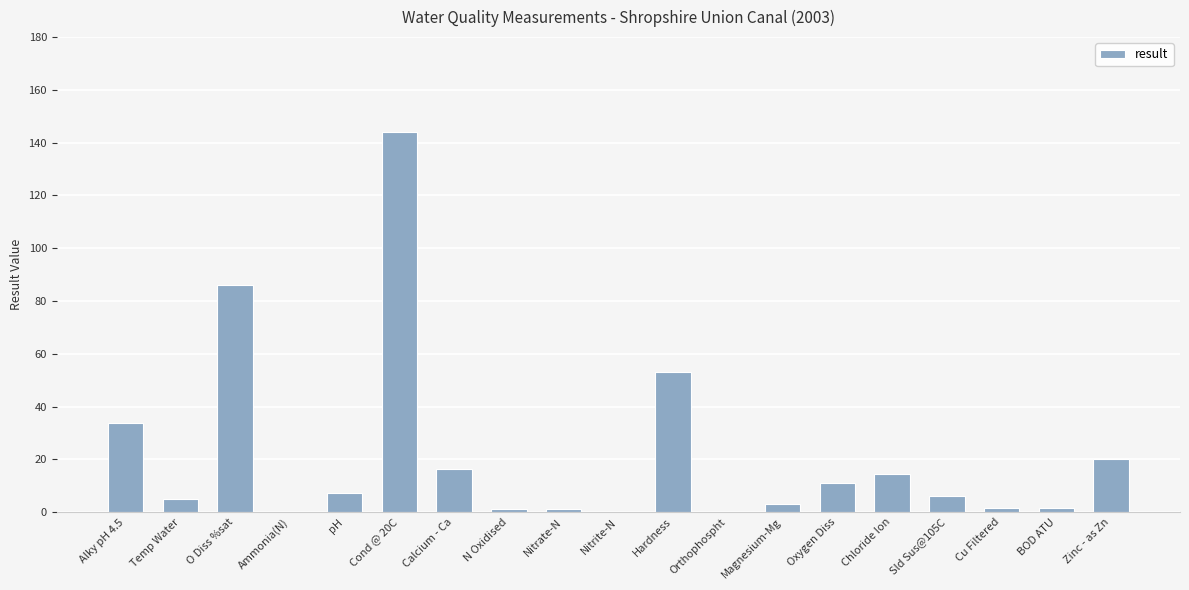

Count the number of categories in the chart.

19